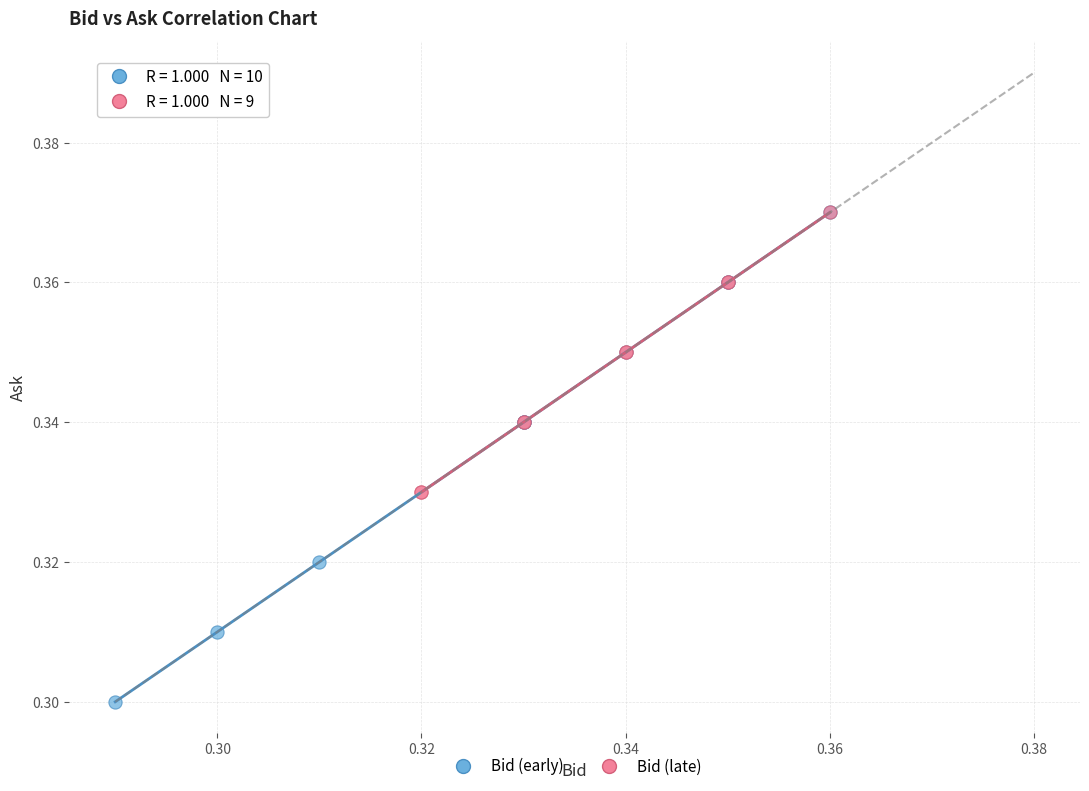

Which series has the widest spread of Y values?

Bid (early)